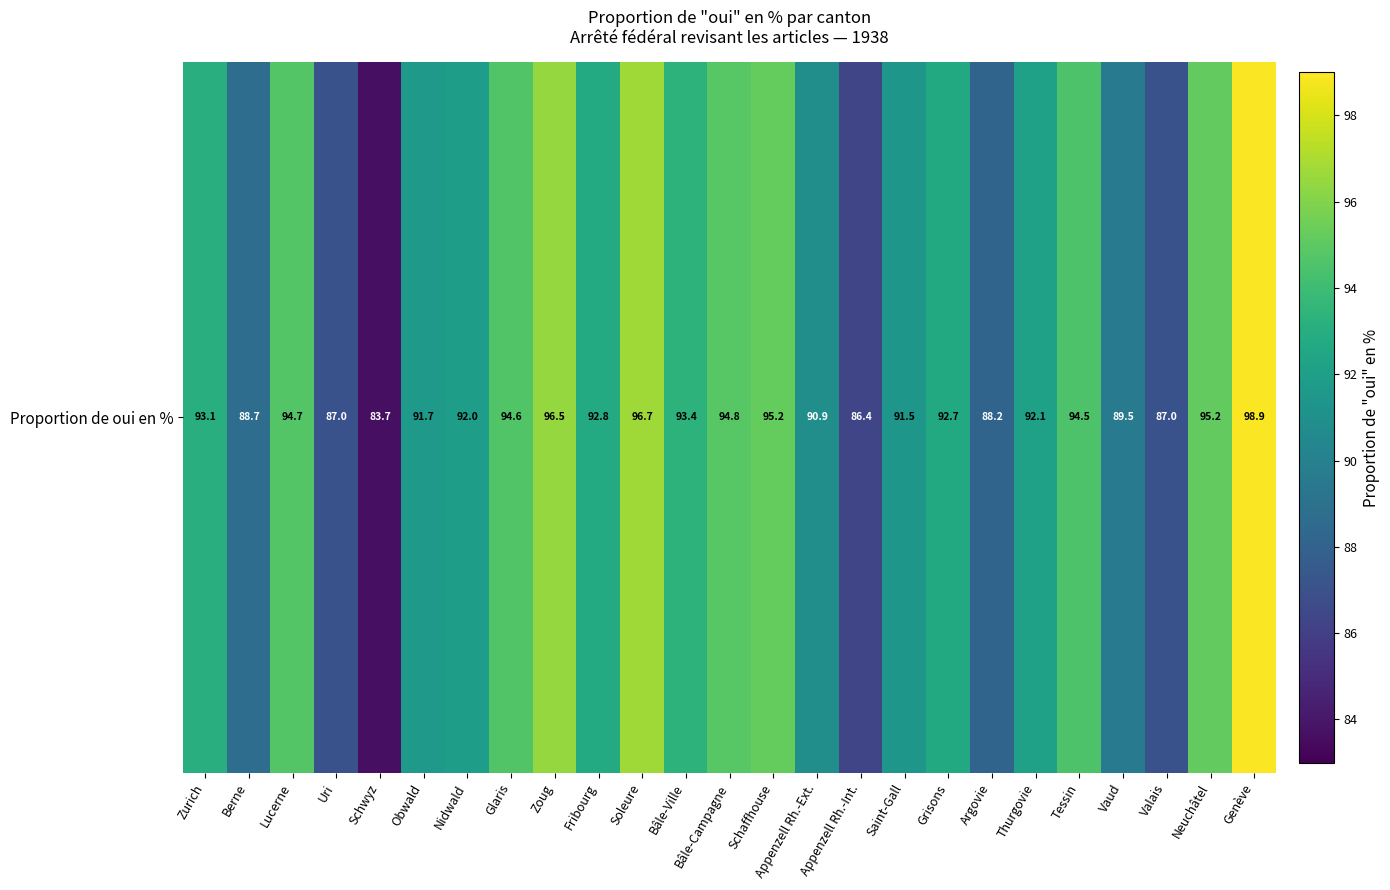

Reading left to right, list all the values displayed in this chart.

Zurich=93.1	Berne=88.7	Lucerne=94.7	Uri=87.0	Schwyz=83.7	Obwald=91.7	Nidwald=92.0	Glaris=94.6	Zoug=96.5	Fribourg=92.8	Soleure=96.7	Bâle-Ville=93.4	Bâle-Campagne=94.8	Schaffhouse=95.2	Appenzell Rh.-Ext.=90.9	Appenzell Rh.-Int.=86.4	Saint-Gall=91.5	Grisons=92.7	Argovie=88.2	Thurgovie=92.1	Tessin=94.5	Vaud=89.5	Valais=87.0	Neuchâtel=95.2	Genève=98.9